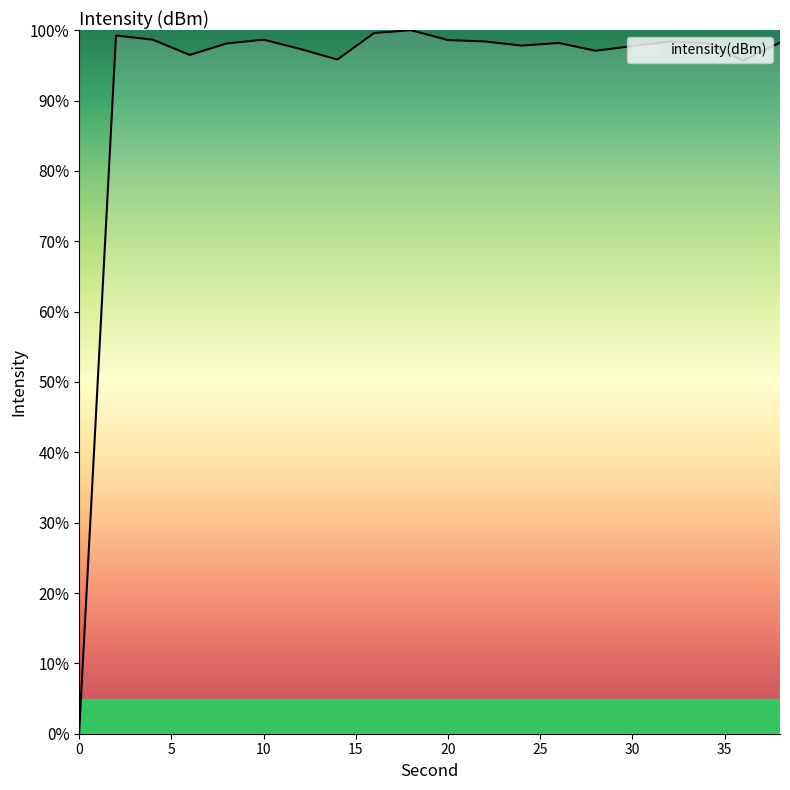

What is the difference between the maximum and minimum values?

100.0